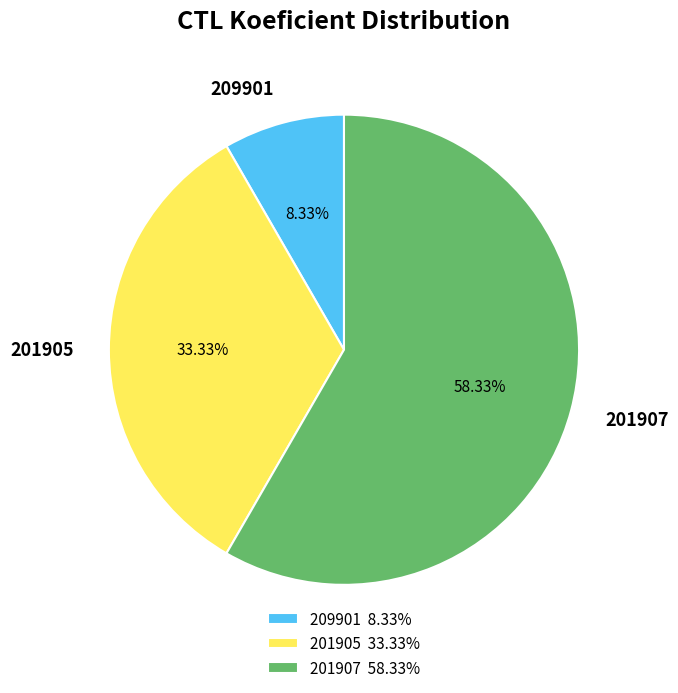

How many segments does this pie chart have?

3